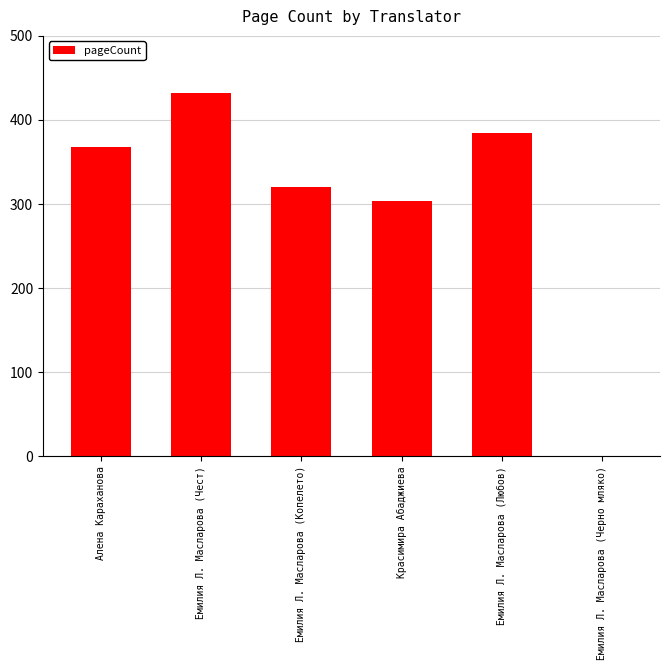

Are the bars grouped side by side (vs. stacked)?

No